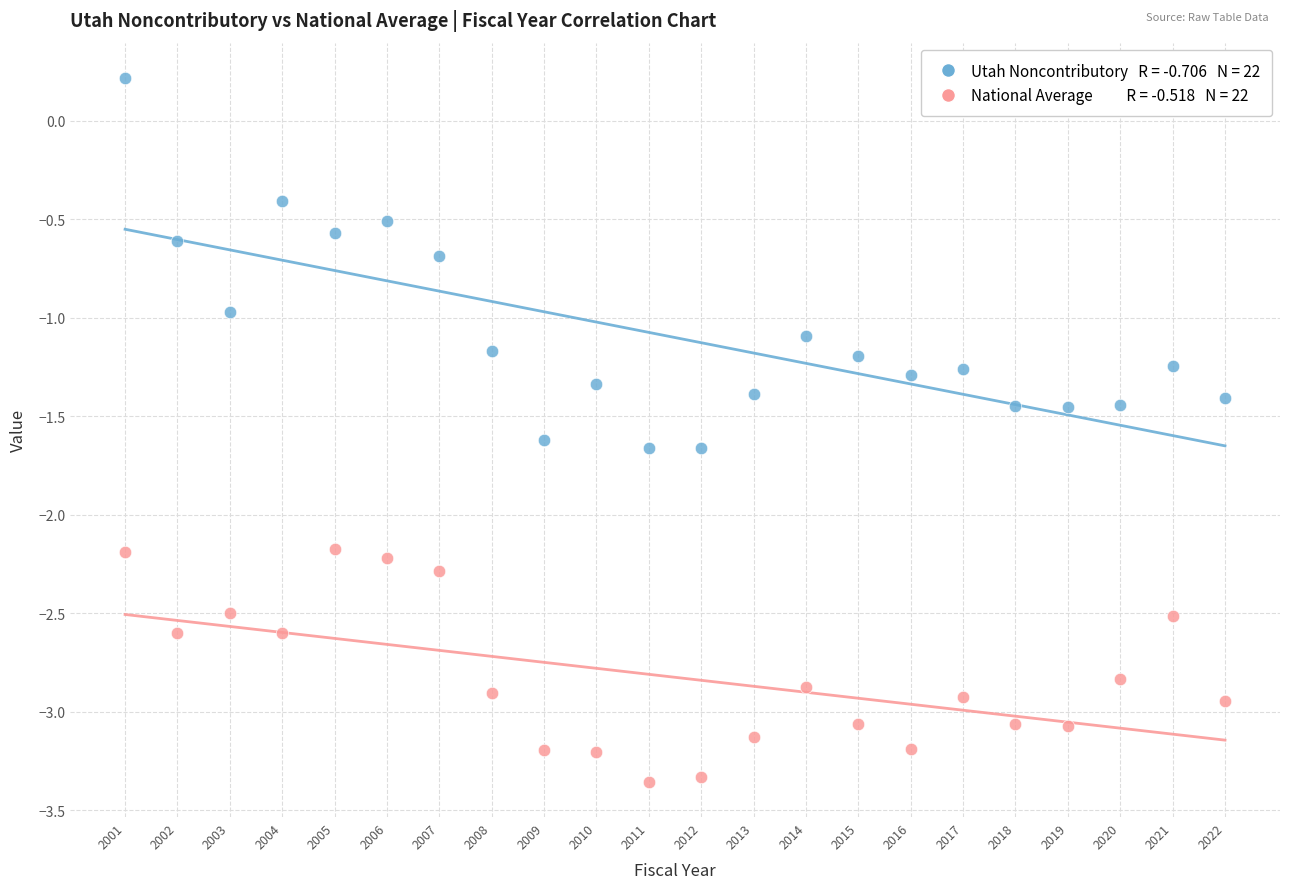

Across all data points, what is the range of X values (max minus min)?

21.0